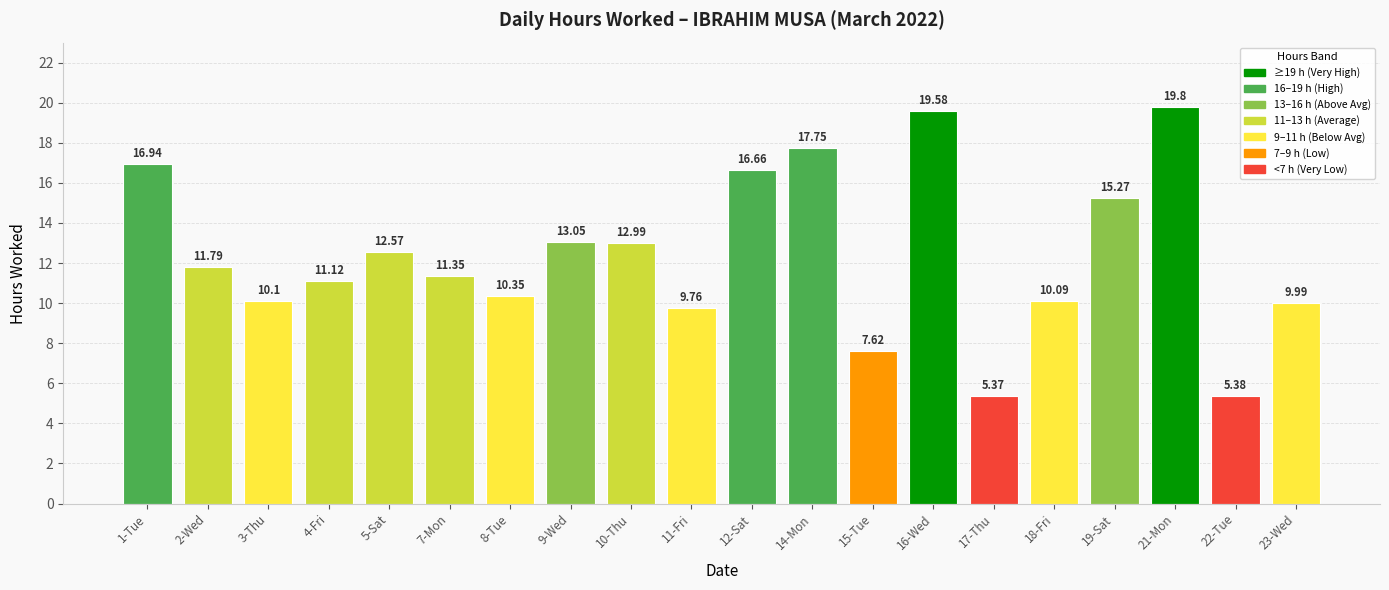

Between 19-Sat and 9-Wed, which is larger?

19-Sat